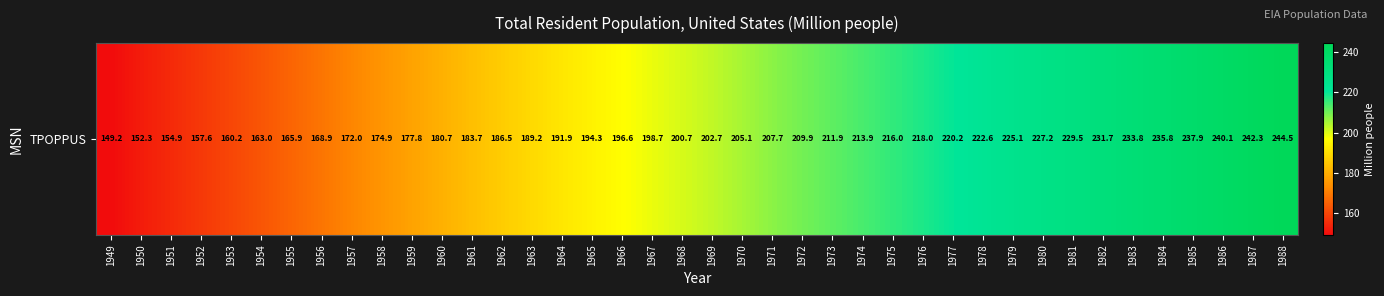

True or false: the data shows 174.9 at 1958.

True